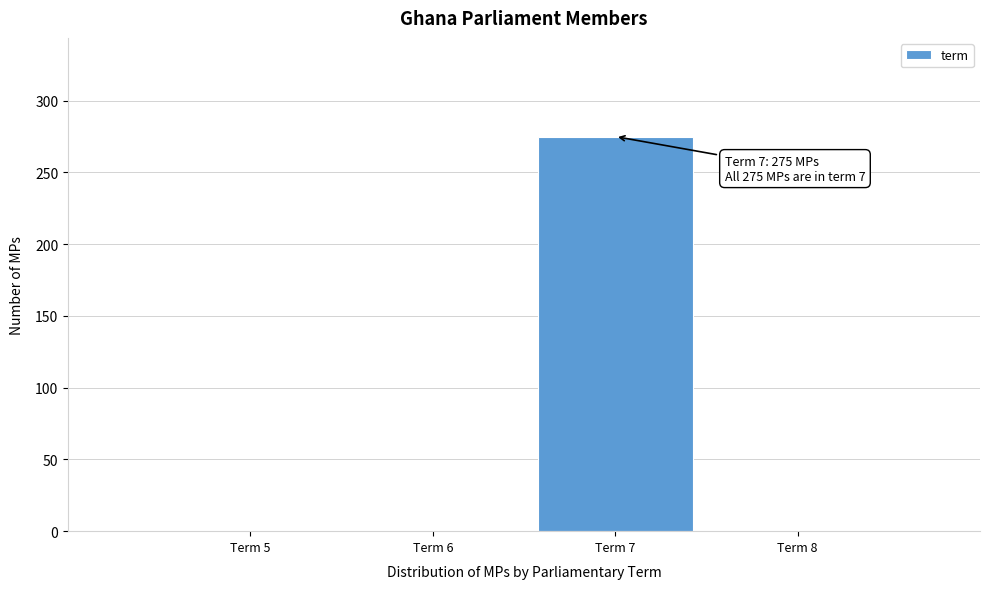

Reading right to left, transcribe all the data shown in this chart.

Term 8=0	Term 7=275	Term 6=0	Term 5=0